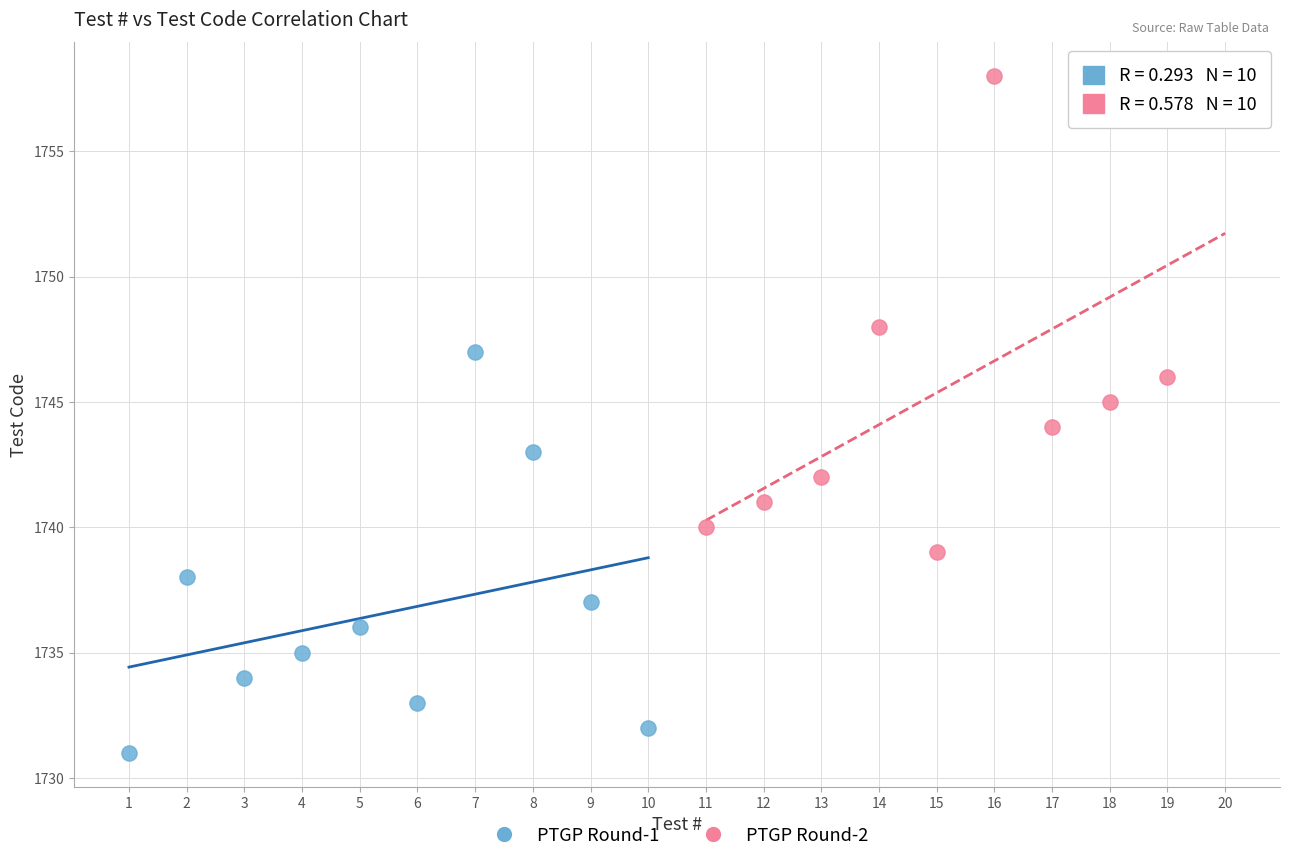

Which series reaches the minimum Y coordinate?

PTGP Round-1